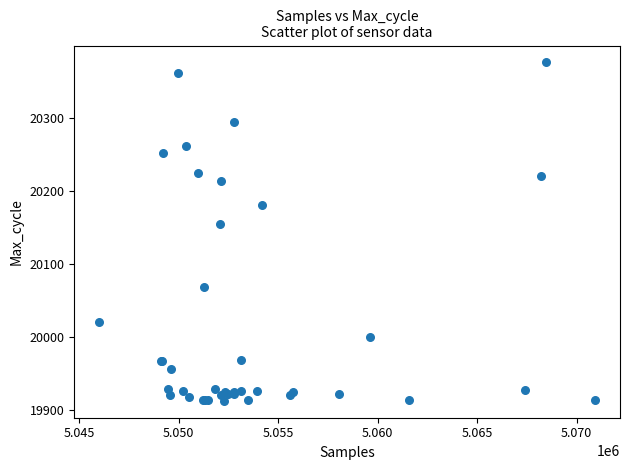

What Y value in the scatter plot is closest to 20144?

20154